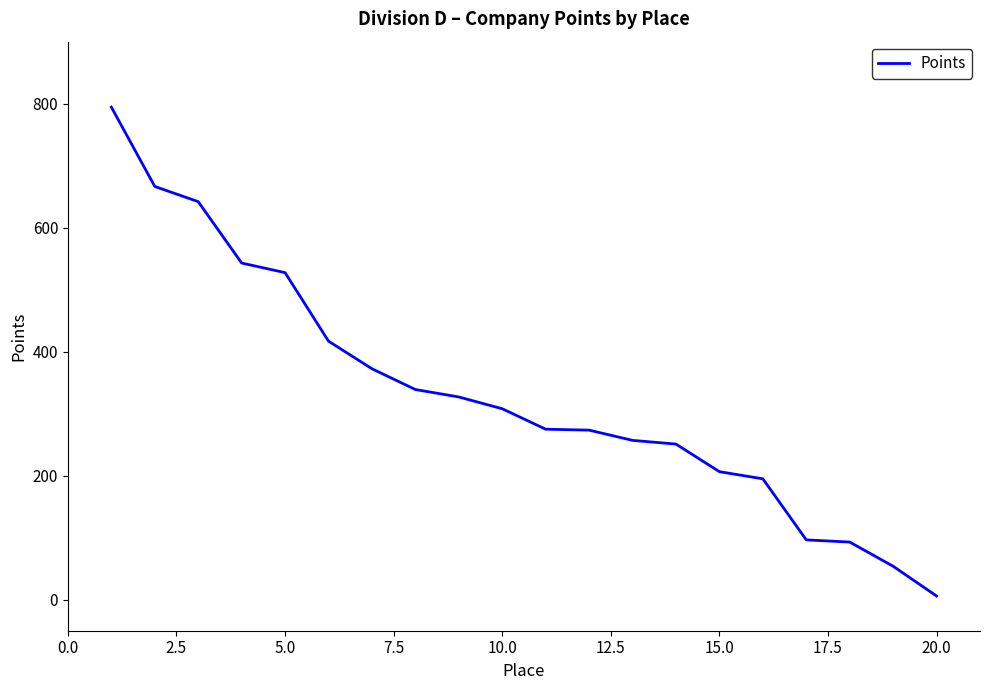

What is the difference between the maximum and minimum values?

788.5